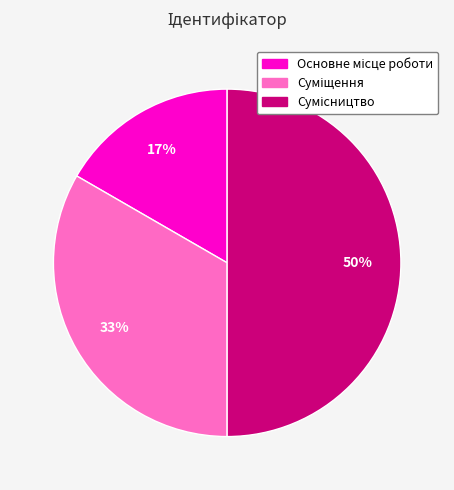

To the nearest percent, what is the average slice percentage?

33%